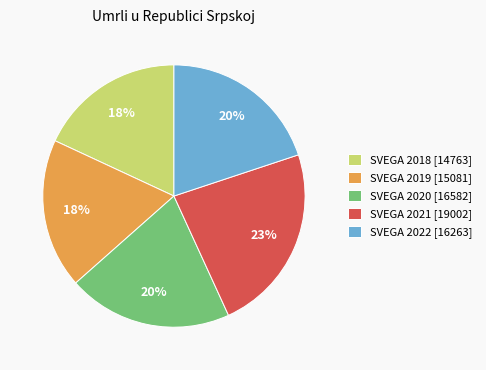

The SVEGA 2021 [19002] slice represents 23% of the pie. True or false?

True